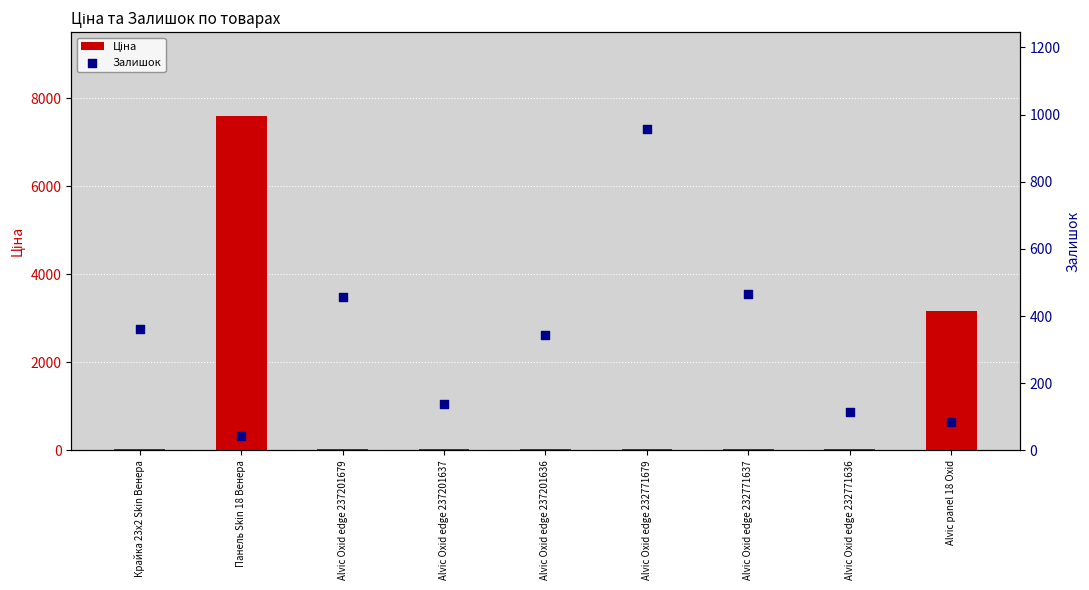

What are all the series names shown in the legend?

Ціна, Залишок